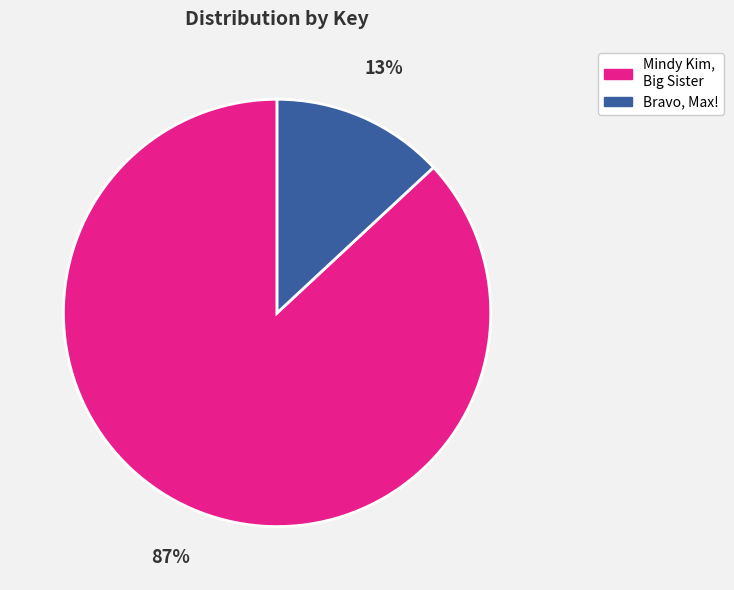

To the nearest percent, what is the average slice percentage?

50%